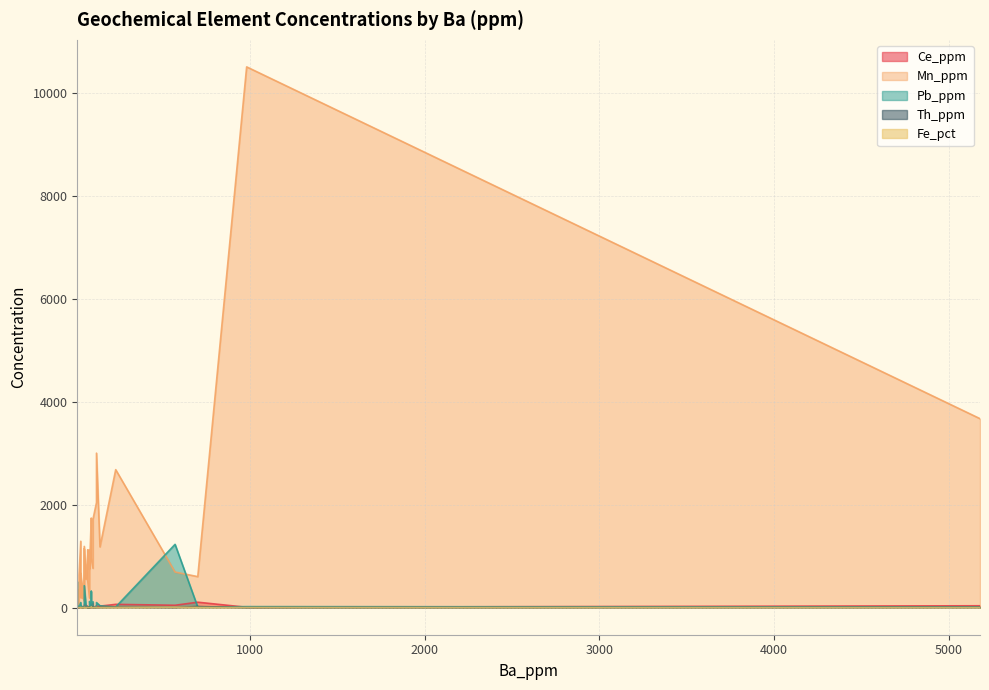

What is the maximum value for Fe_pct?

9.9